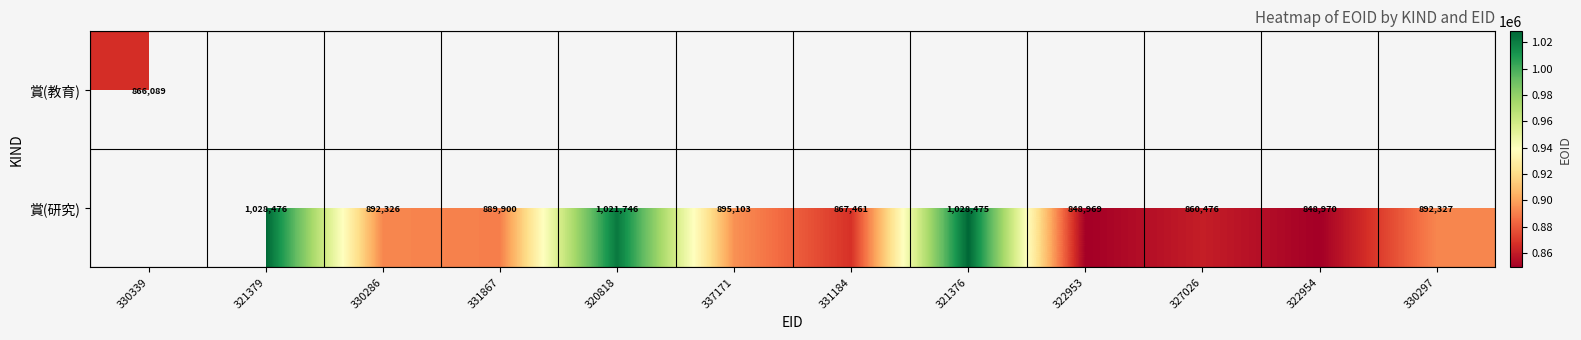

What is the difference between the 賞(研究) values at 330297 and 331867?

2427